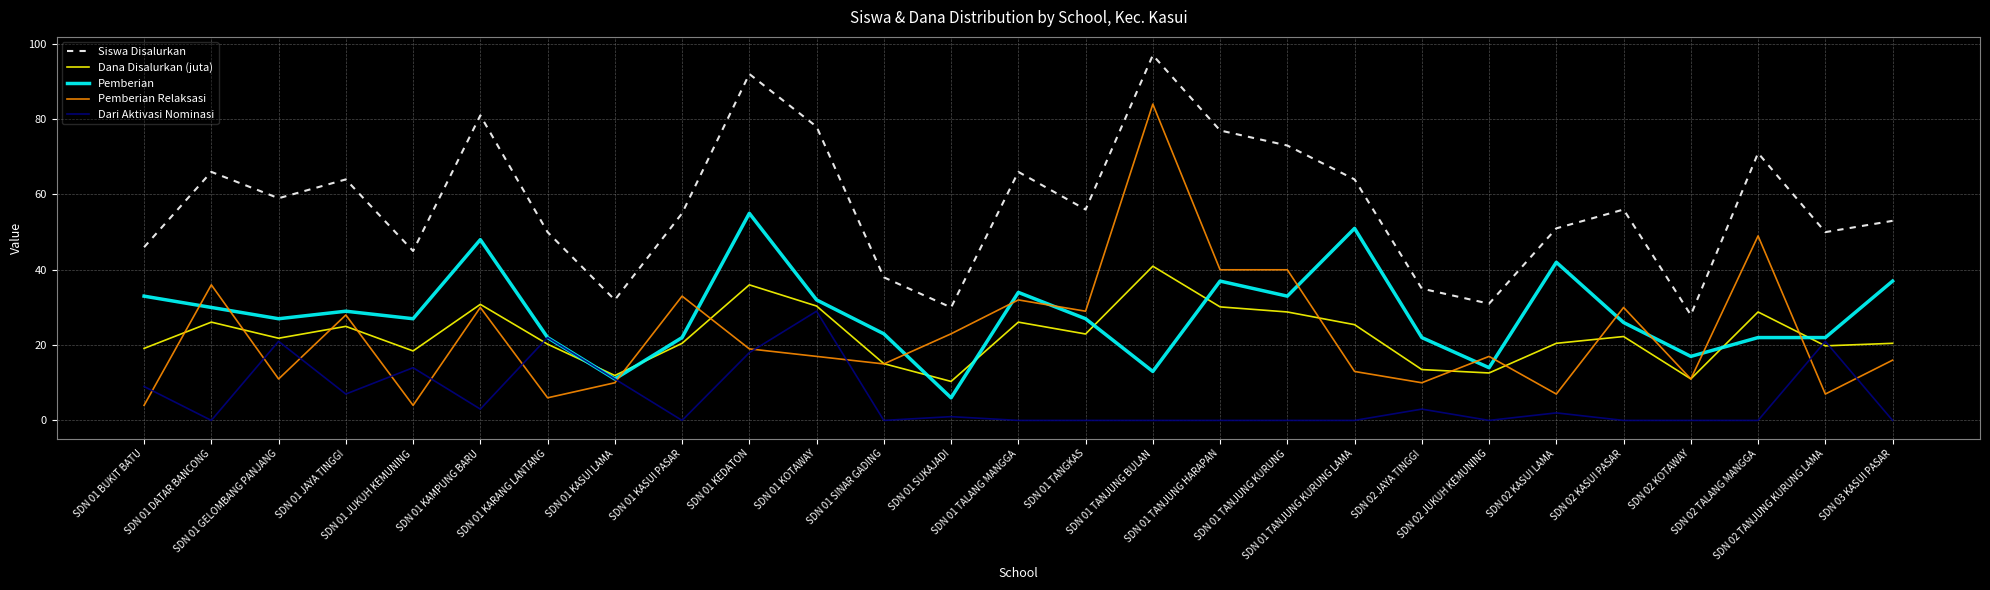

List the series in order of their peak value, highest first.

Siswa Disalurkan, Pemberian Relaksasi, Pemberian, Dana Disalurkan (juta), Dari Aktivasi Nominasi